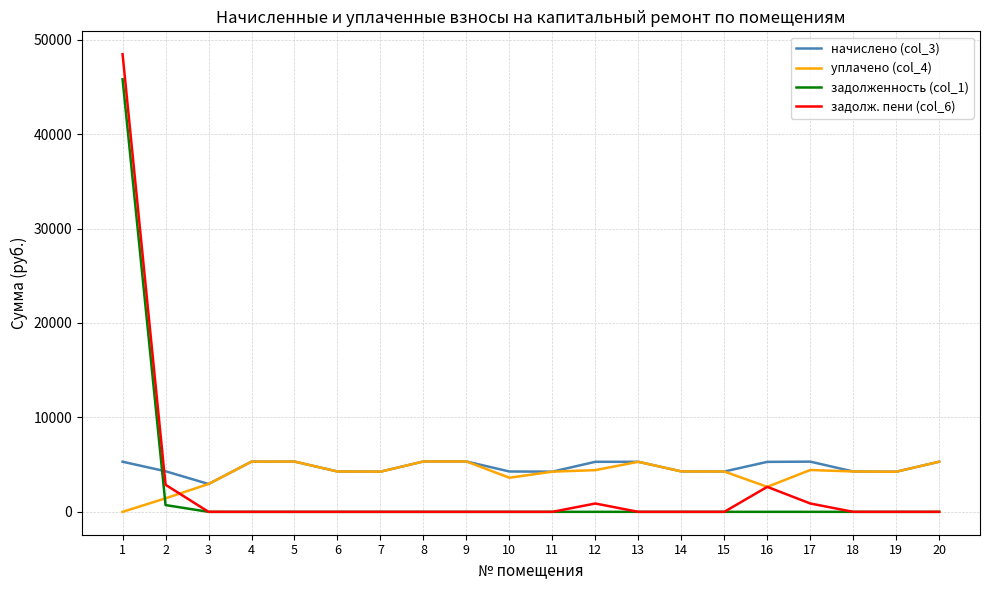

How many distinct data groups are displayed?

4